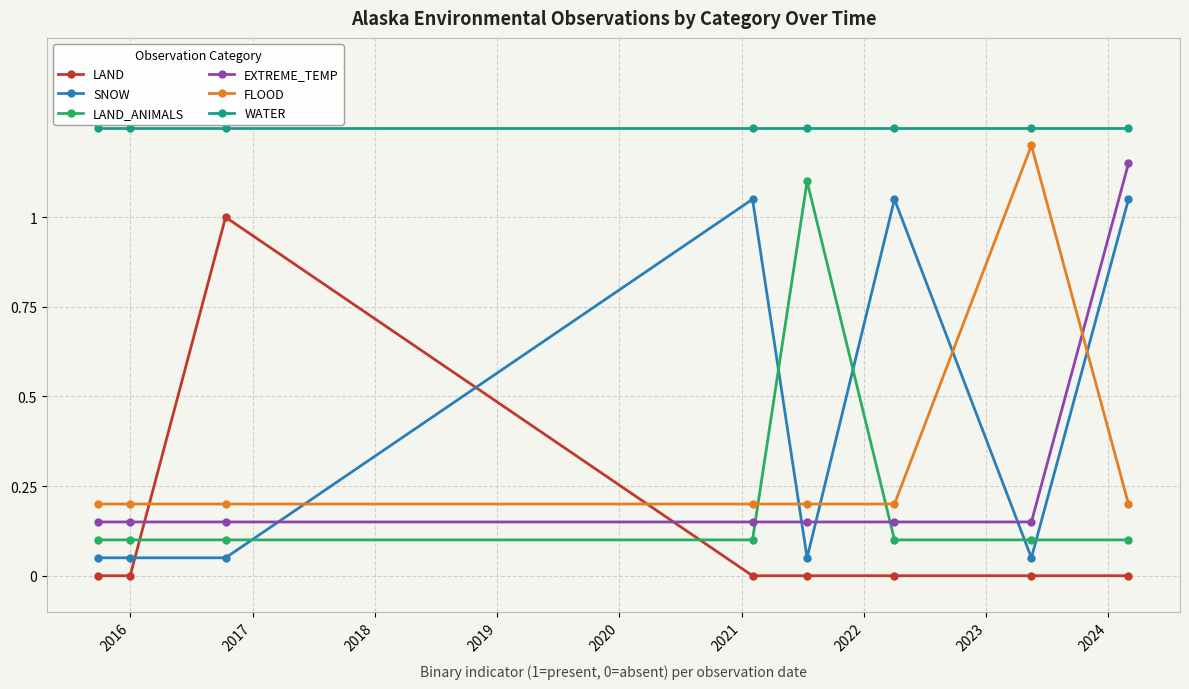

True or false: SNOW and WATER cross at least once.

False